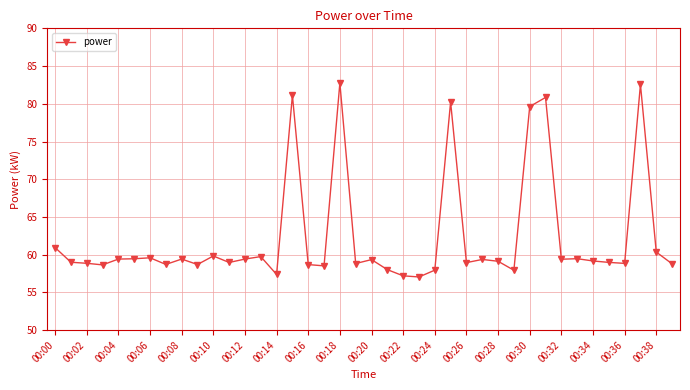

What is the greatest value displayed?

82.8